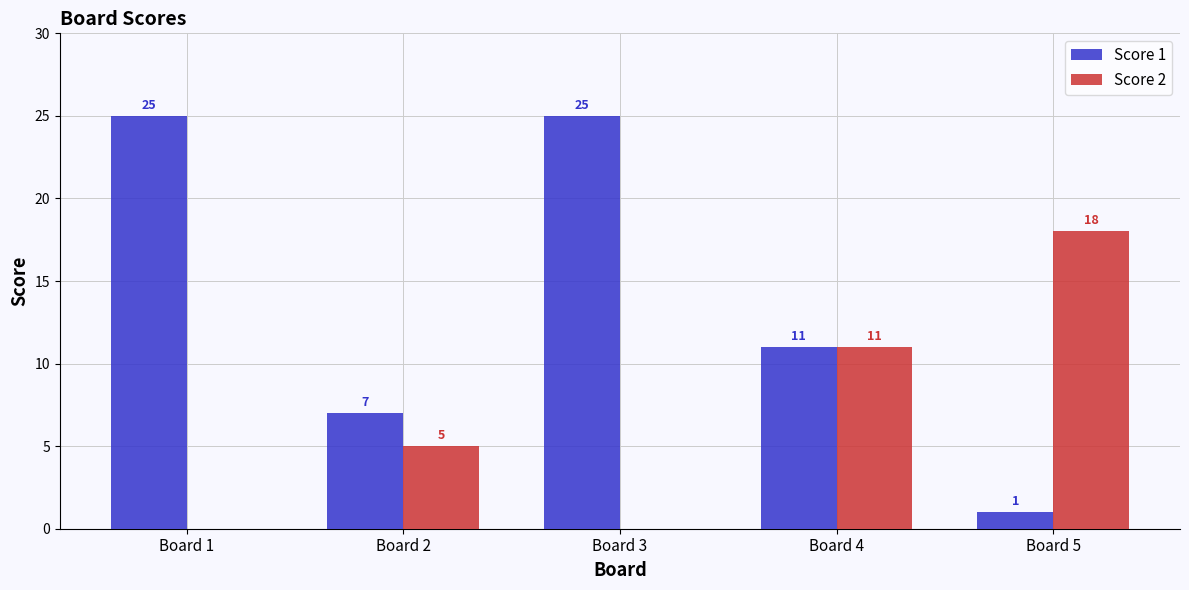

What is the highest value of the Score 1 series?

25